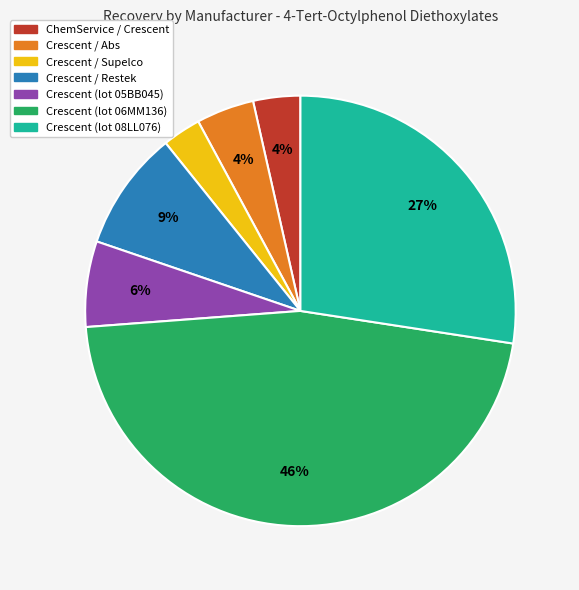

Does any single category account for the majority?

No